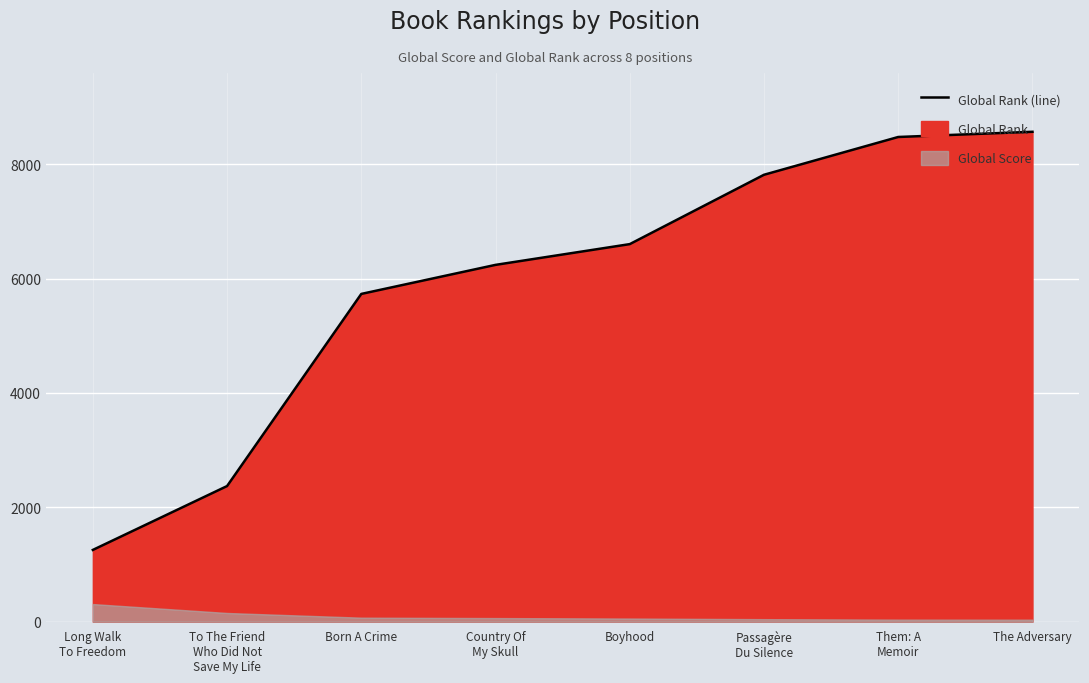

Approximately how many times larger is the value at To The Friend
Who Did Not
Save My Life compared to Them: A
Memoir?

0.3